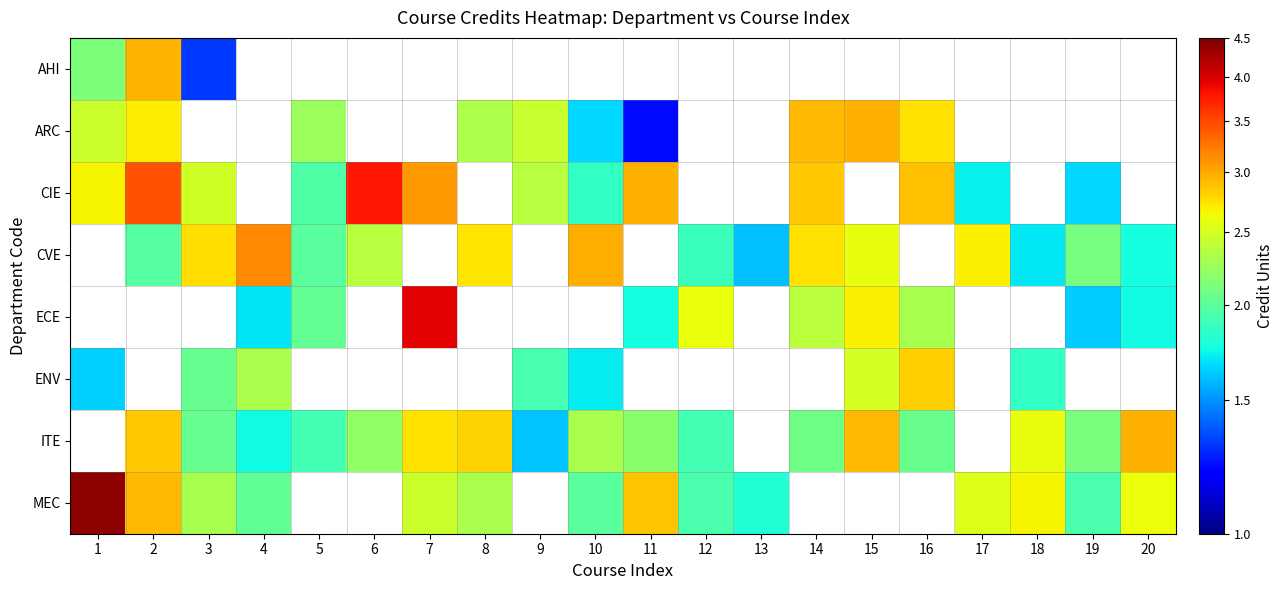

How many distinct data groups are displayed?

8